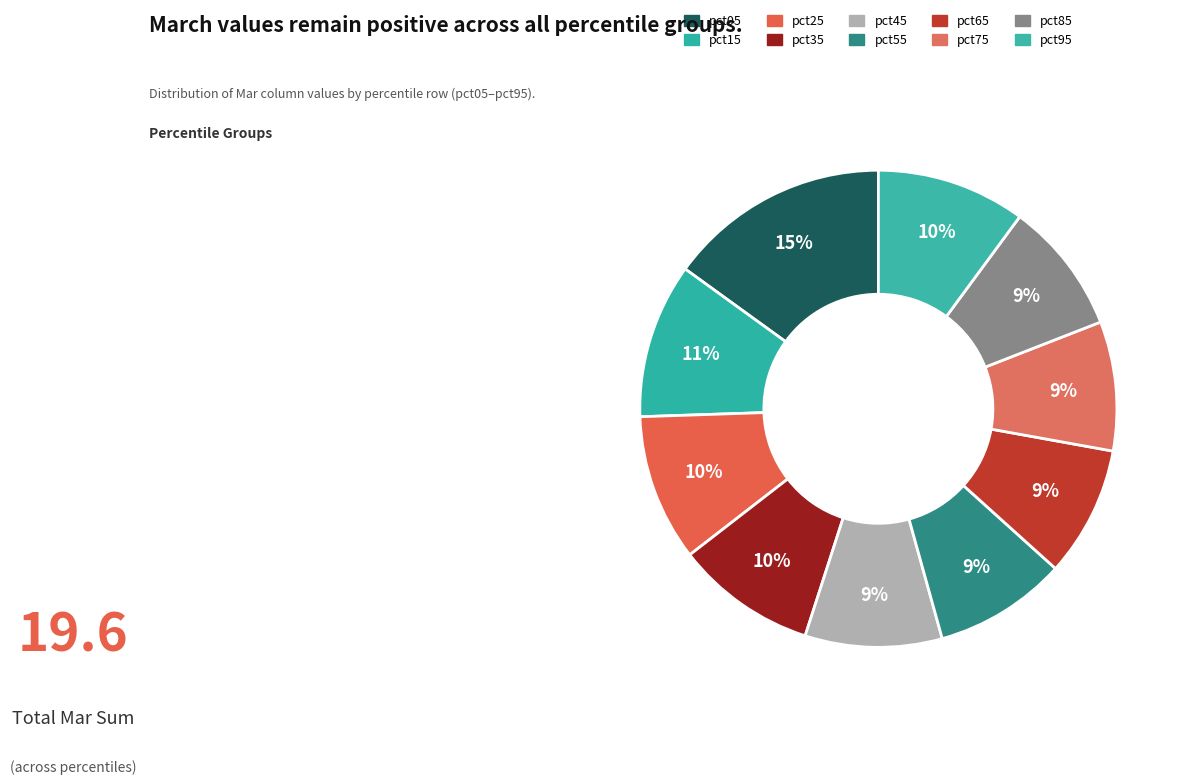

How many segments does this pie chart have?

10